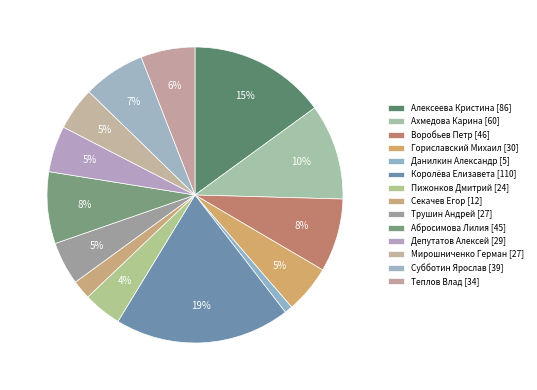

Is the sum of Воробьев Петр and Депутатов Алексей greater than half?

No